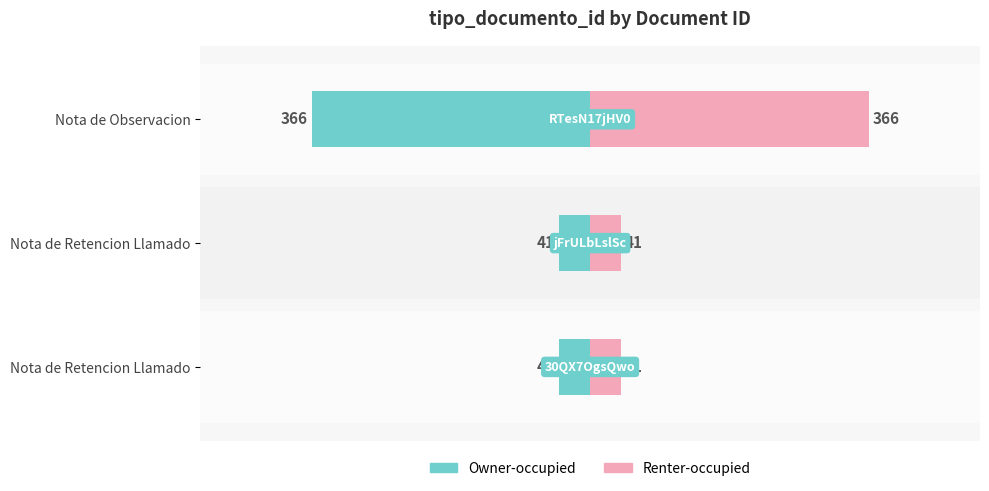

Reading right to left, extract all data points from this chart.

Owner-occupied: -41	-41	-366
Renter-occupied: 41	41	366